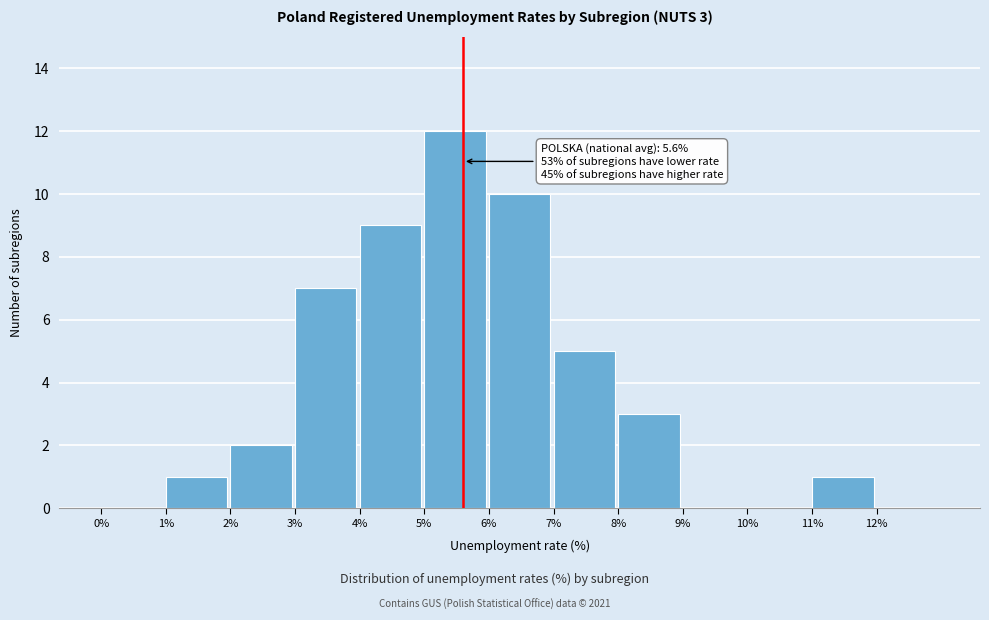

Which range on the x-axis has the tallest bar?

5 to 6